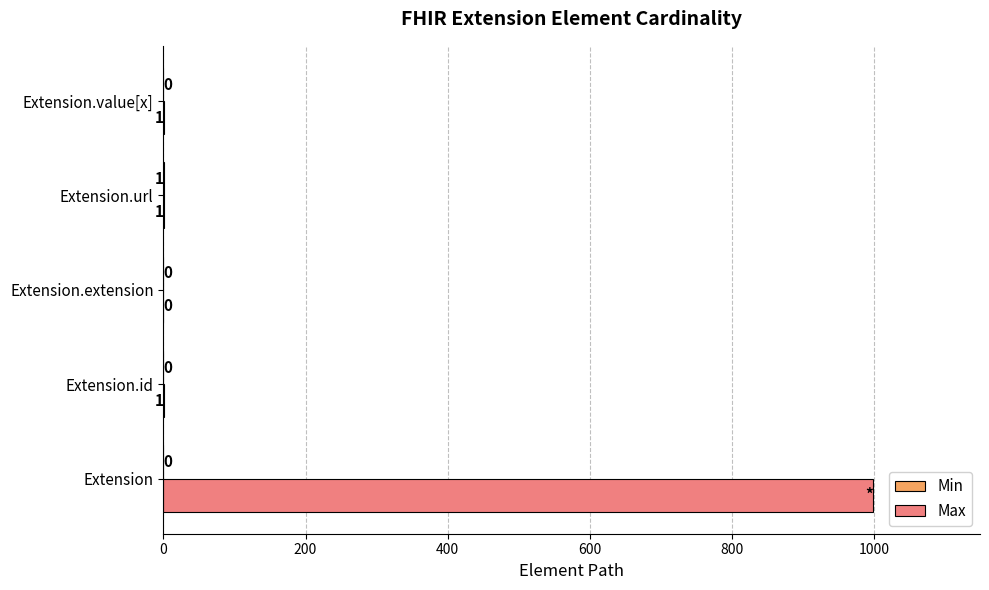

Which series has the largest total across all categories?

Max